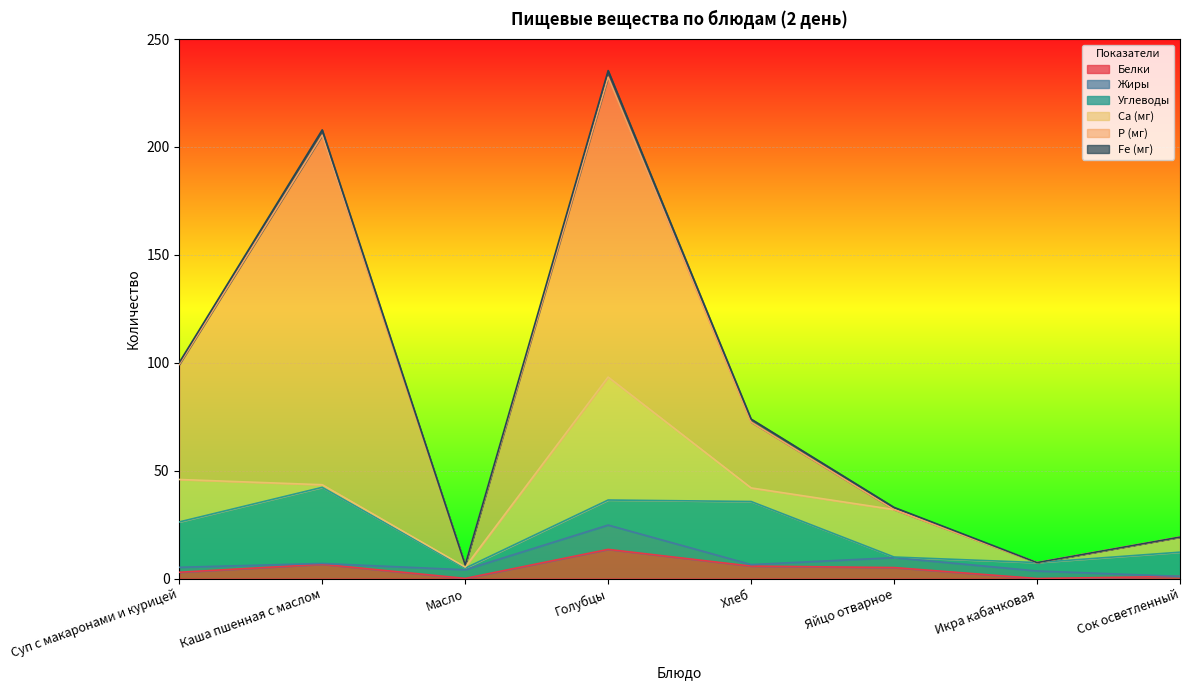

What is the difference between the maximum and minimum values in the Fe (мг) series?

3.0